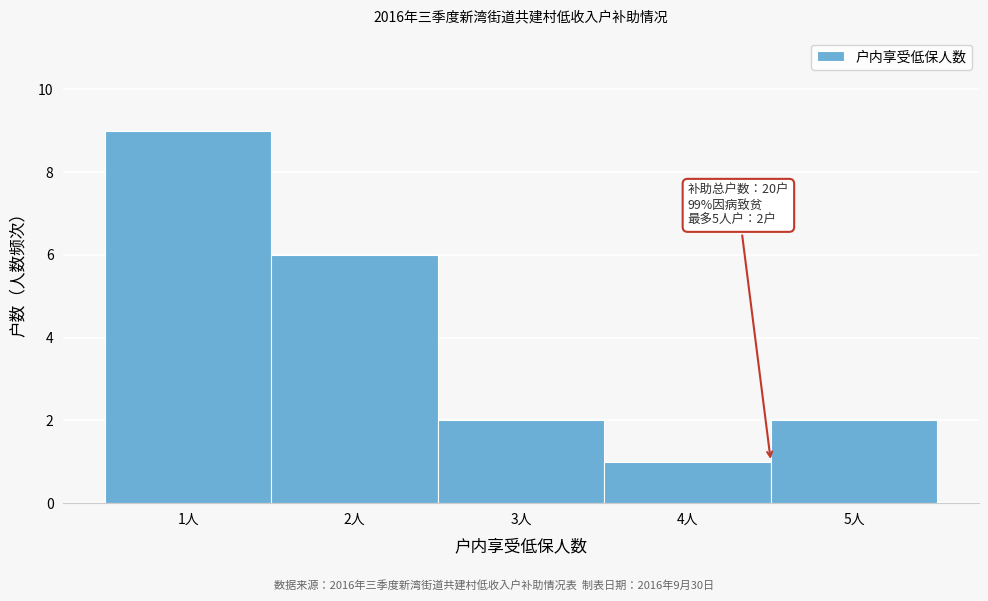

Over which range of the x-axis is the bar tallest?

0.5 to 1.5